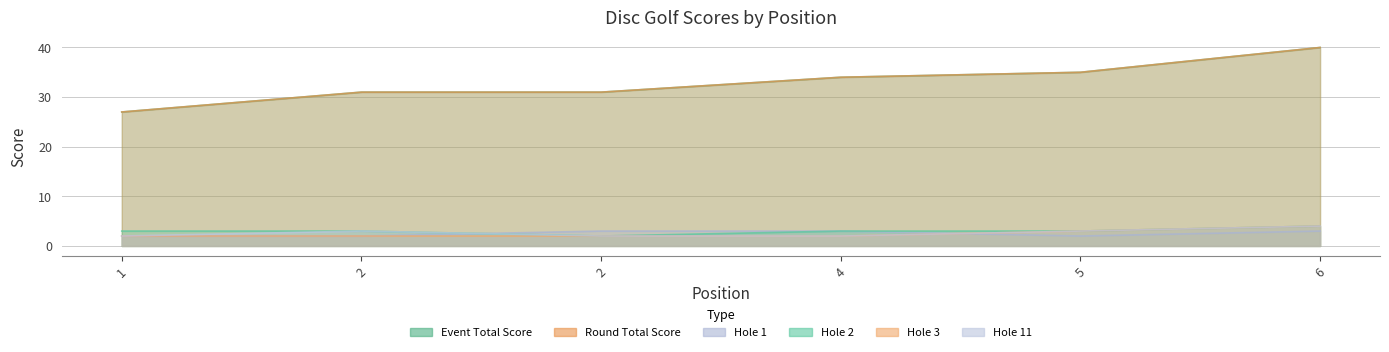

True or false: hole_3 and event_total_score intersect in this chart.

False